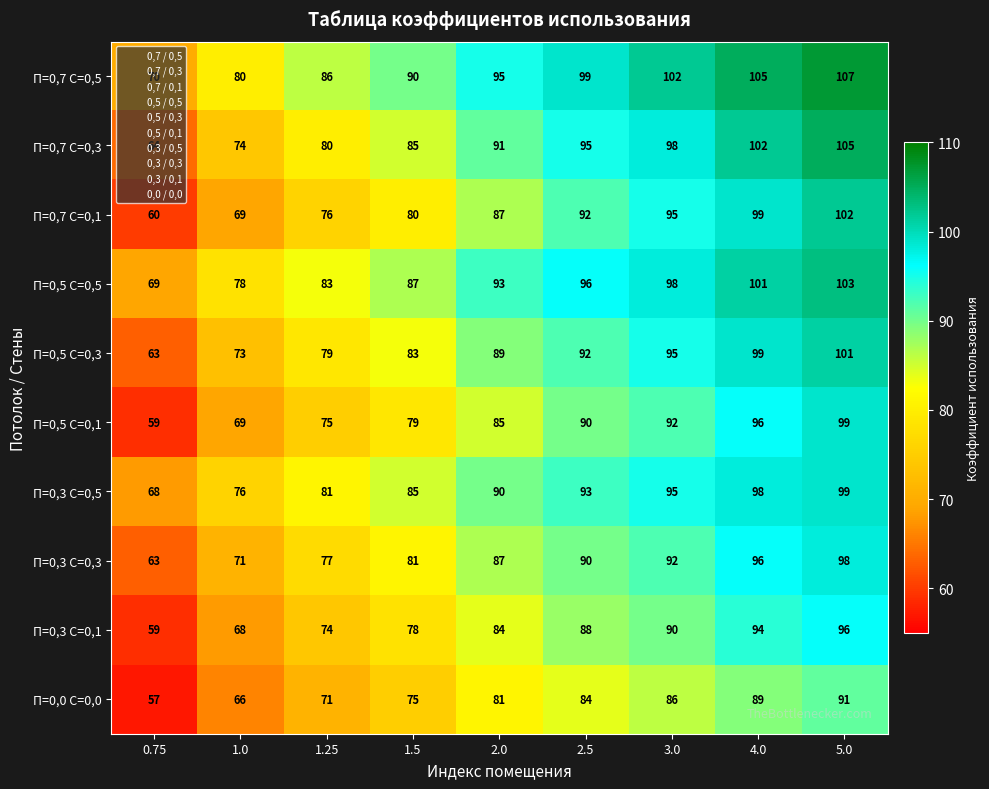

How many data points does each series have?

9